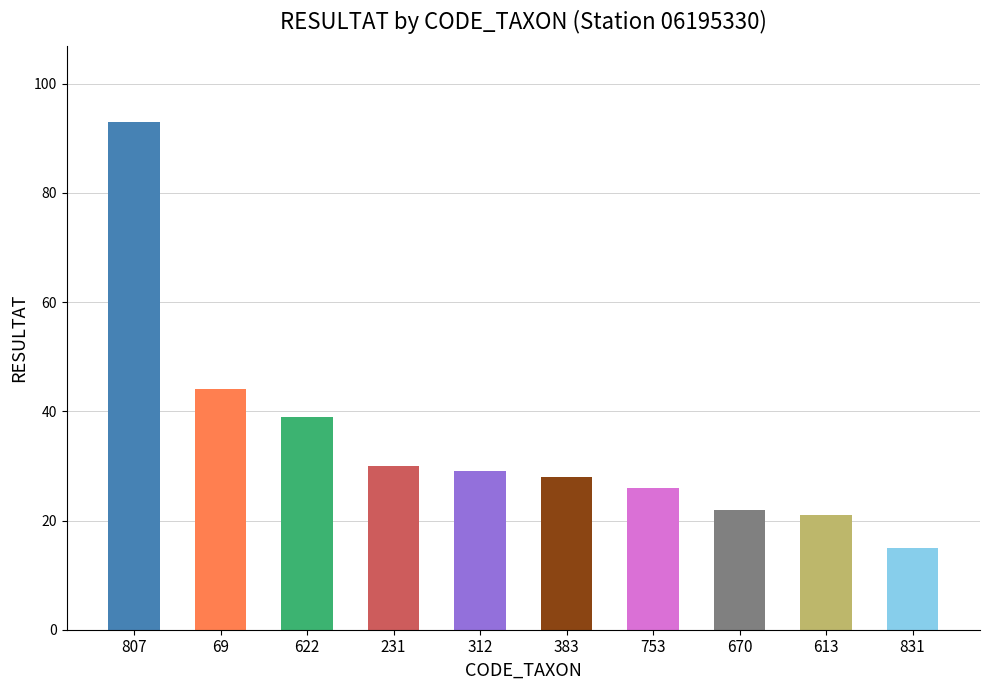

What is the average value?

35